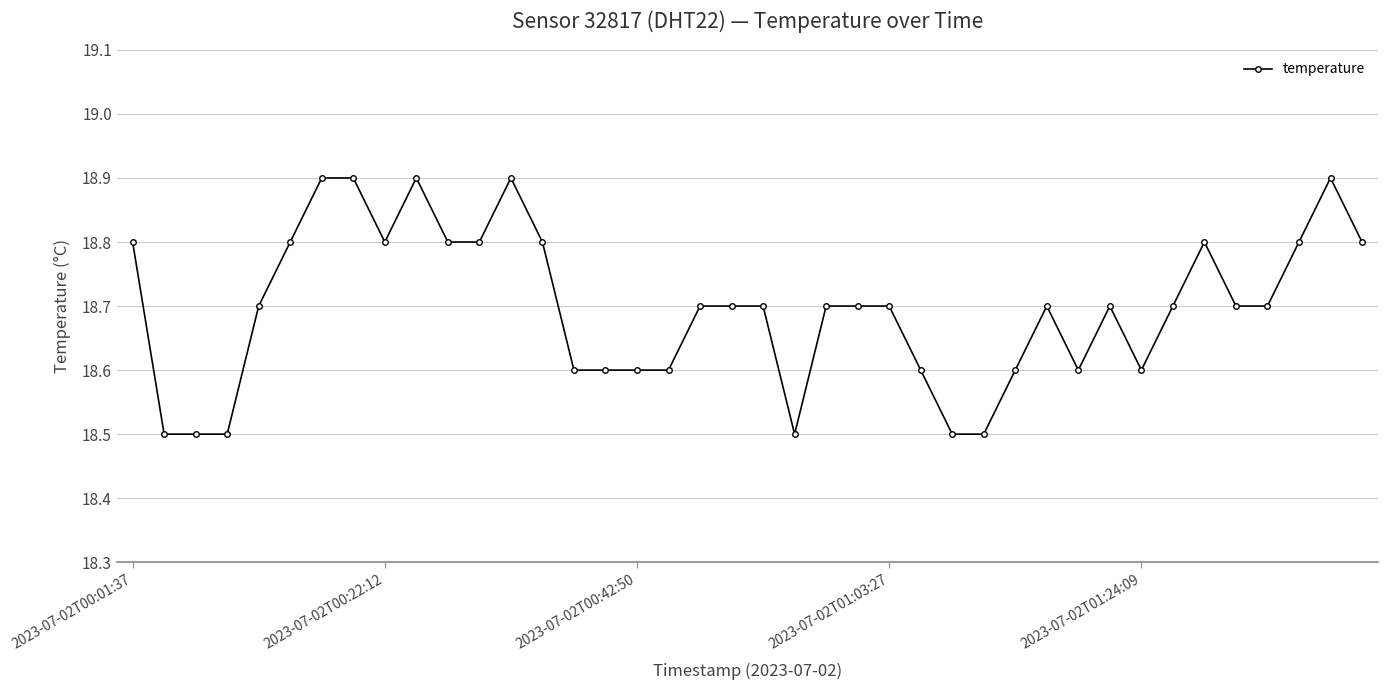

What is the maximum value shown in the chart?

18.9